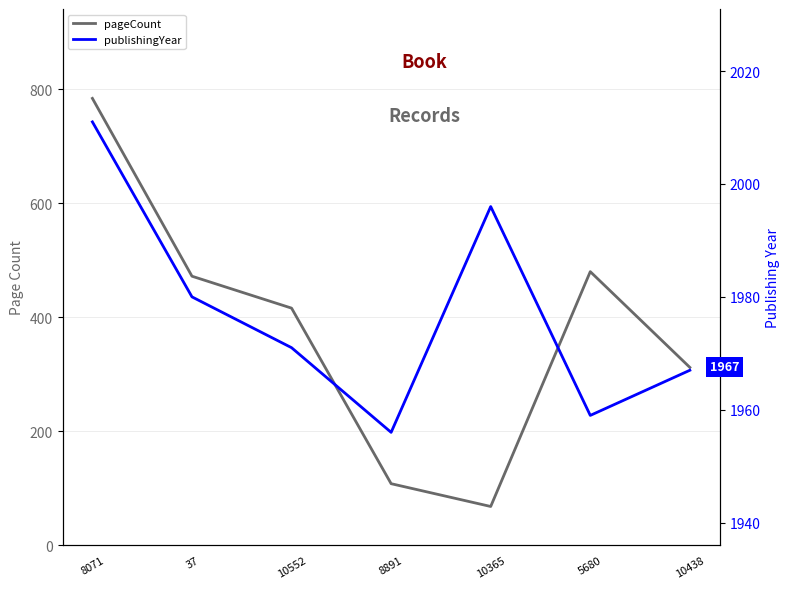

True or false: publishingYear and pageCount intersect in this chart.

False